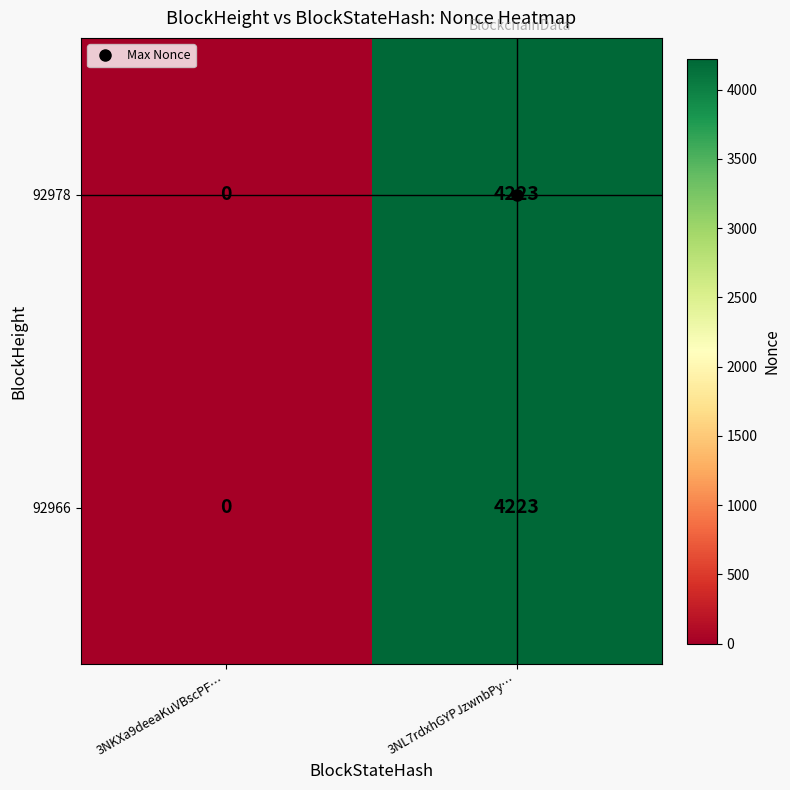

At which label does 92966 reach its peak?

3NL7rdxhGYPJzwnbPy…